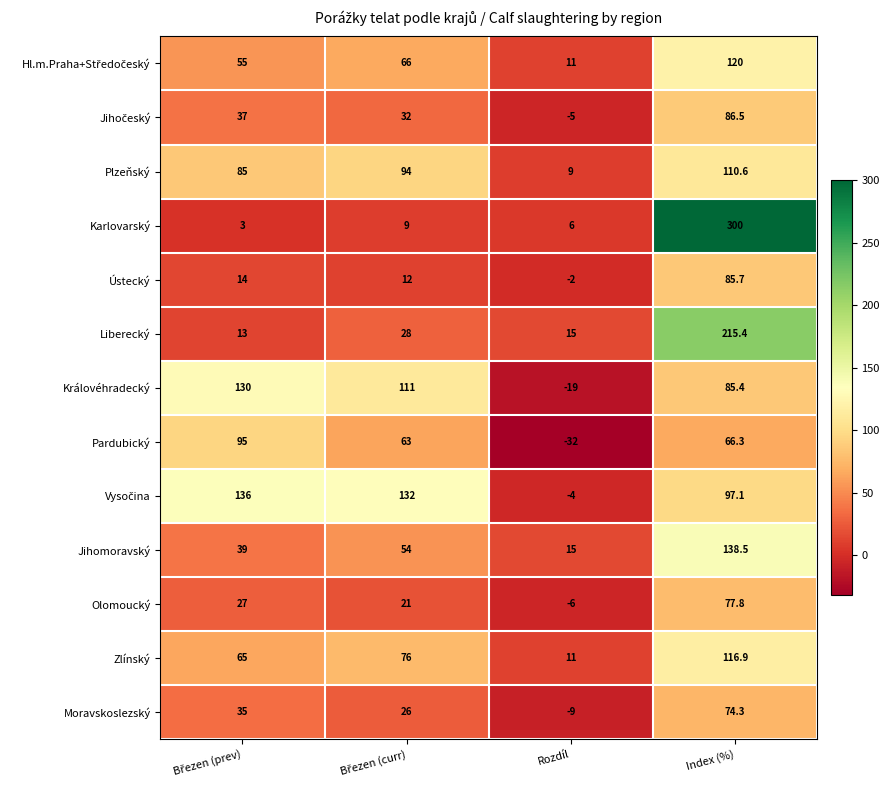

How many negative values does the Pardubický series have?

1